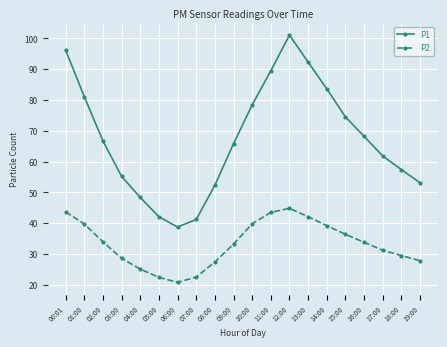

Is the value of P1 at 00:01 greater than the value of P2 at 19:00?

Yes